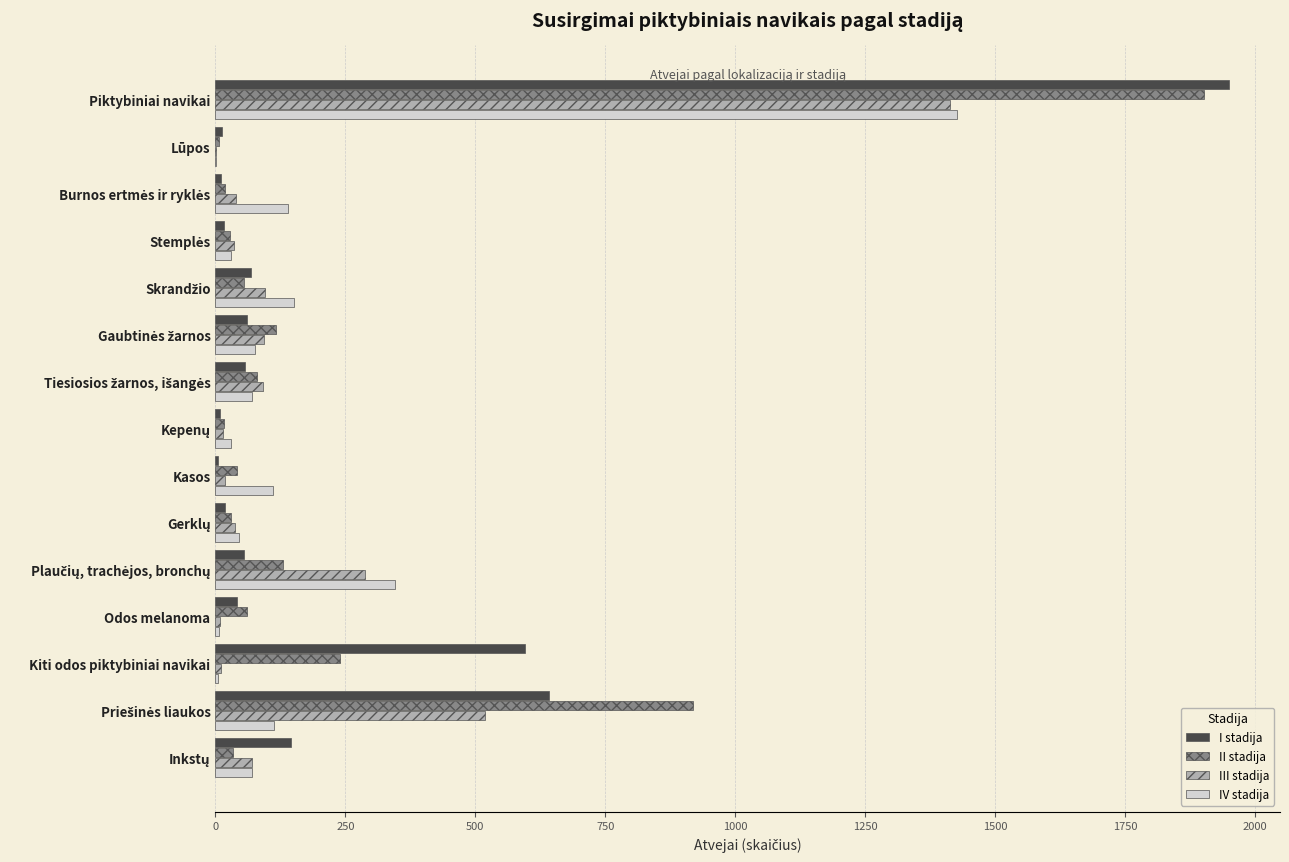

What is the sum of all III stadija values?

2735